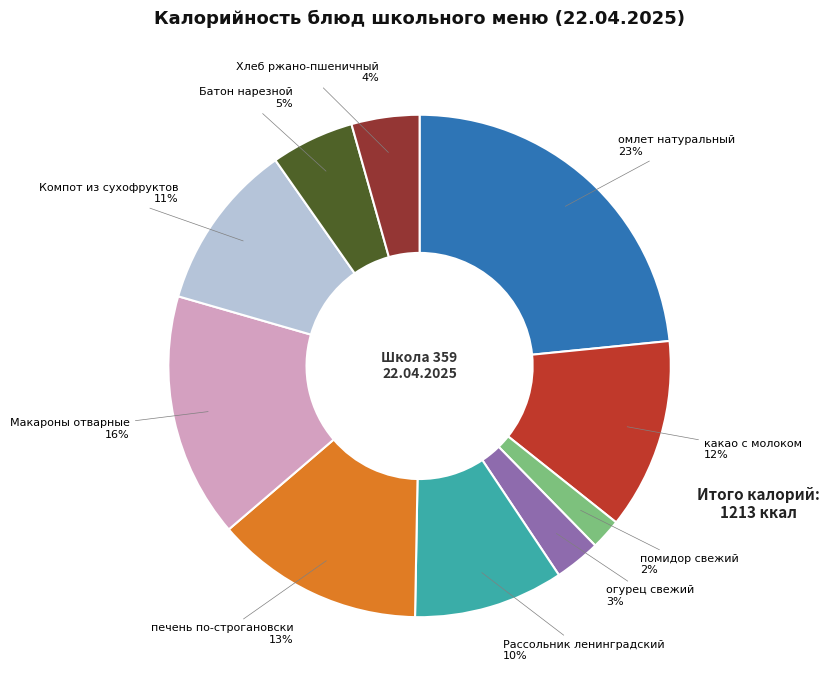

To the nearest percent, what is the average slice percentage?

10%